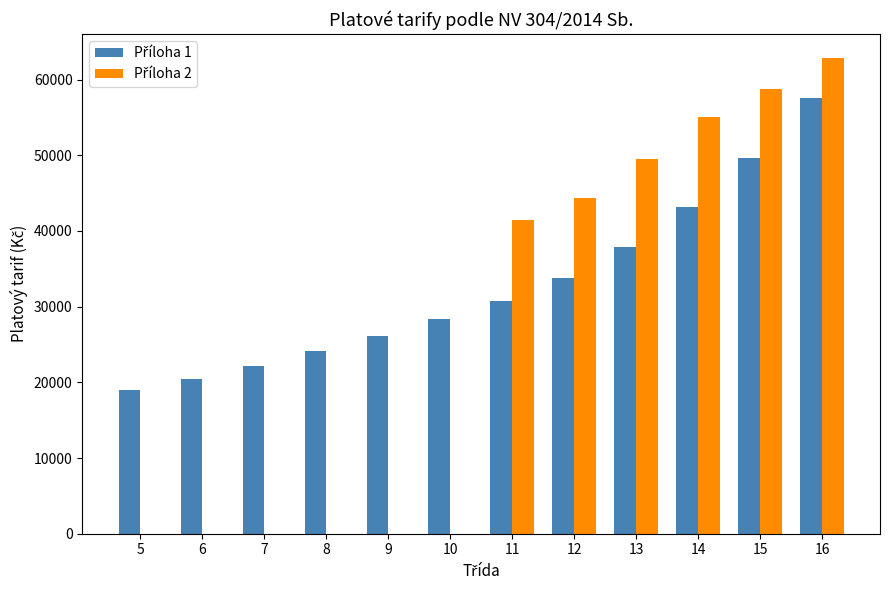

At which category is the sum across all series the highest?

16